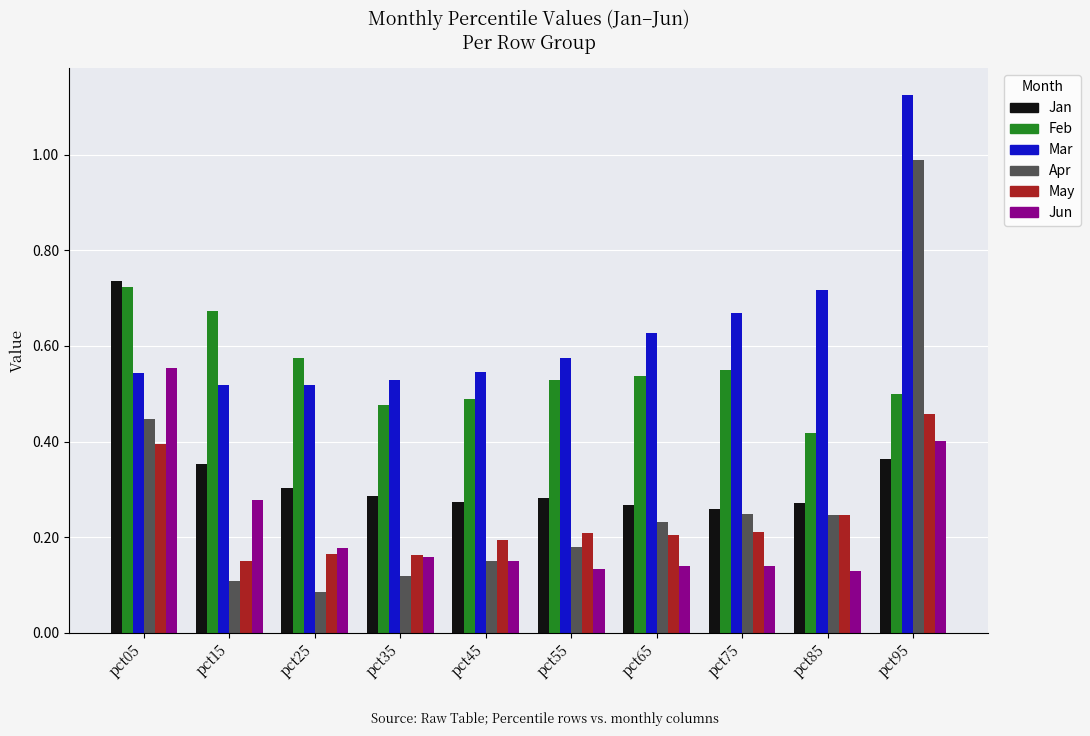

What is the difference between the Apr values at pct95 and pct15?

0.9